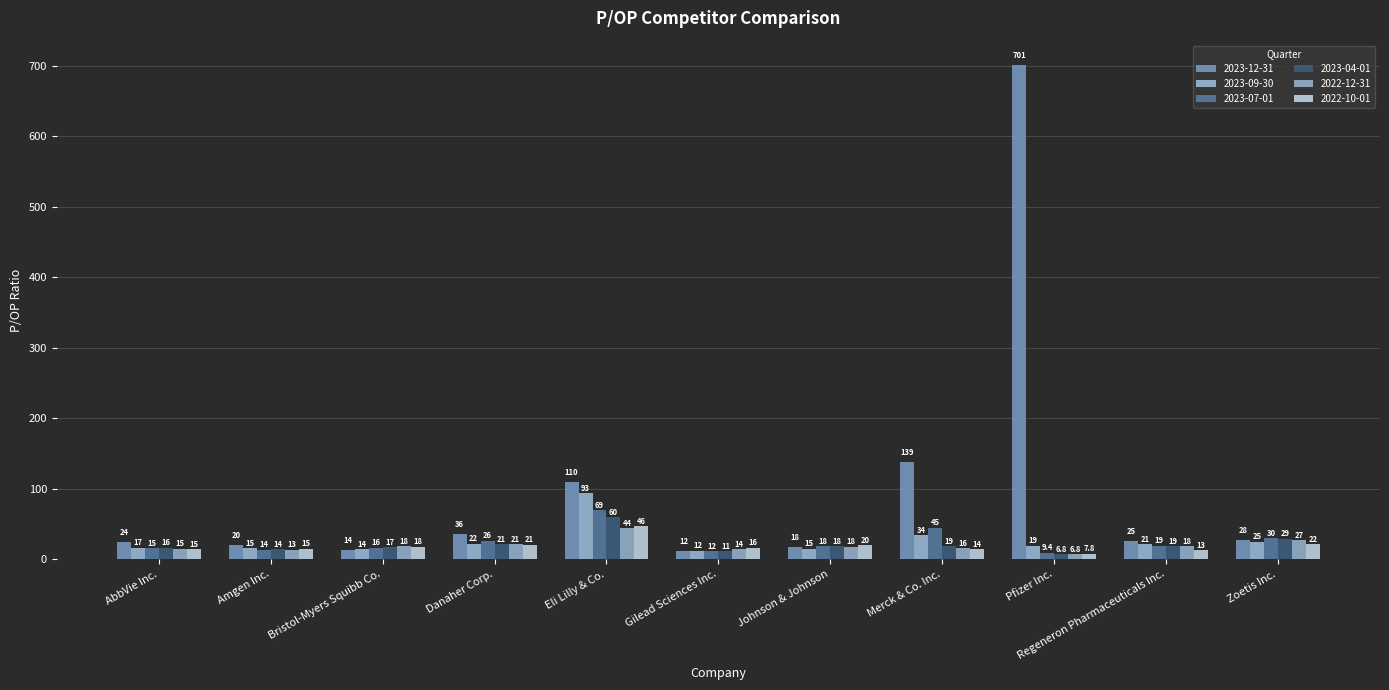

Reading right to left, what are all the values shown in this chart?

2023-12-31: Zoetis Inc.=27.9	Regeneron Pharmaceuticals Inc.=25.4	Pfizer Inc.=700.8	Merck & Co. Inc.=138.6	Johnson & Johnson=17.8	Gilead Sciences Inc.=12.1	Eli Lilly & Co.=109.8	Danaher Corp.=35.6	Bristol-Myers Squibb Co.=13.5	Amgen Inc.=19.7	AbbVie Inc.=24.3
2023-09-30: Zoetis Inc.=24.6	Regeneron Pharmaceuticals Inc.=21.1	Pfizer Inc.=18.9	Merck & Co. Inc.=33.8	Johnson & Johnson=15.1	Gilead Sciences Inc.=12.2	Eli Lilly & Co.=93.3	Danaher Corp.=21.8	Bristol-Myers Squibb Co.=14.1	Amgen Inc.=15.4	AbbVie Inc.=16.6
2023-07-01: Zoetis Inc.=29.7	Regeneron Pharmaceuticals Inc.=19.3	Pfizer Inc.=9.4	Merck & Co. Inc.=44.7	Johnson & Johnson=18.2	Gilead Sciences Inc.=11.6	Eli Lilly & Co.=69.4	Danaher Corp.=26.0	Bristol-Myers Squibb Co.=16.2	Amgen Inc.=13.7	AbbVie Inc.=15.3
2023-04-01: Zoetis Inc.=29.1	Regeneron Pharmaceuticals Inc.=18.7	Pfizer Inc.=6.8	Merck & Co. Inc.=18.5	Johnson & Johnson=18.3	Gilead Sciences Inc.=11.2	Eli Lilly & Co.=59.6	Danaher Corp.=21.3	Bristol-Myers Squibb Co.=17.1	Amgen Inc.=14.2	AbbVie Inc.=16.1
2022-12-31: Zoetis Inc.=27.3	Regeneron Pharmaceuticals Inc.=18.0	Pfizer Inc.=6.8	Merck & Co. Inc.=15.6	Johnson & Johnson=17.6	Gilead Sciences Inc.=14.2	Eli Lilly & Co.=43.9	Danaher Corp.=21.0	Bristol-Myers Squibb Co.=18.3	Amgen Inc.=13.4	AbbVie Inc.=14.8
2022-10-01: Zoetis Inc.=21.7	Regeneron Pharmaceuticals Inc.=12.9	Pfizer Inc.=7.8	Merck & Co. Inc.=13.8	Johnson & Johnson=19.6	Gilead Sciences Inc.=16.3	Eli Lilly & Co.=46.5	Danaher Corp.=20.7	Bristol-Myers Squibb Co.=17.8	Amgen Inc.=14.9	AbbVie Inc.=14.5